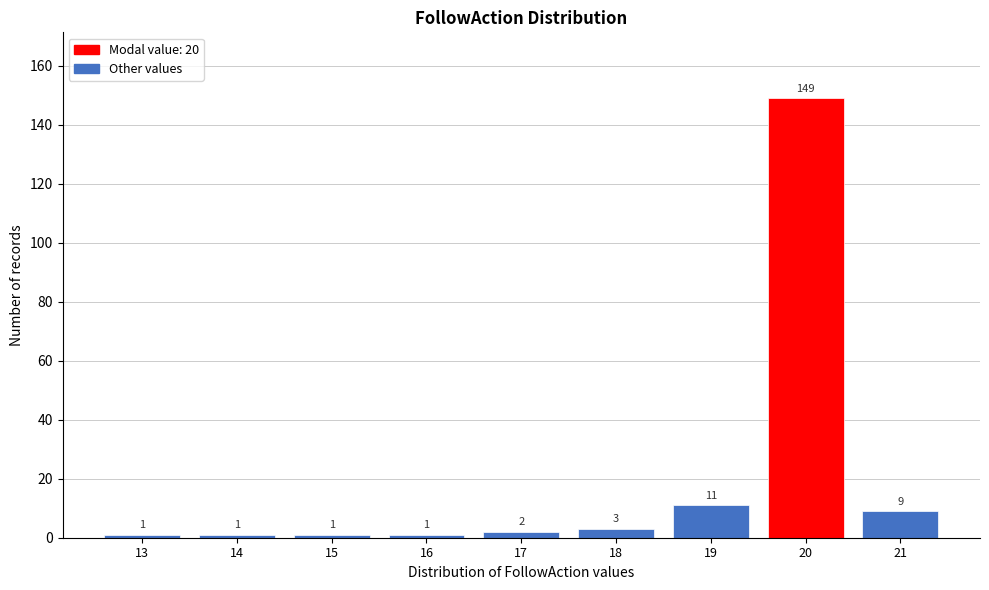

Reading left to right, extract all data points from this chart.

1	1	1	1	2	3	11	149	9